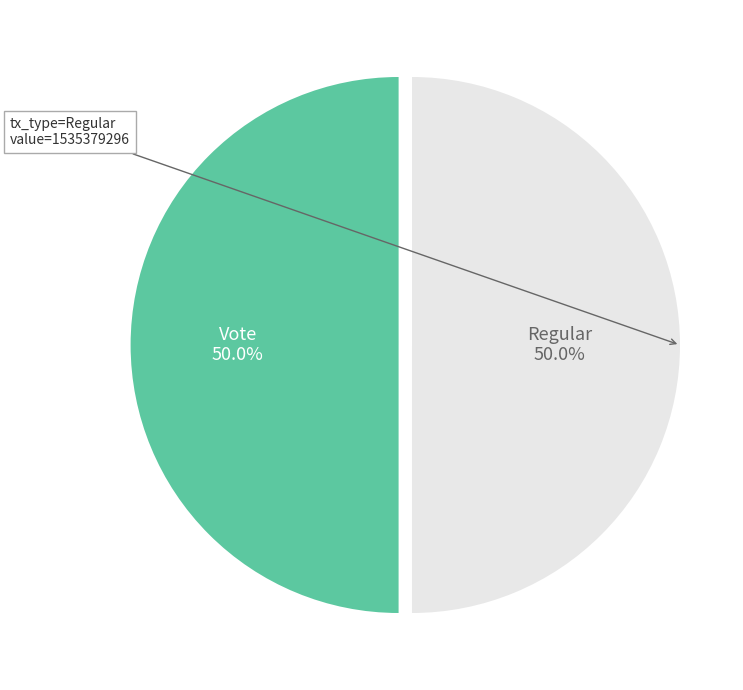

How many segments does this pie chart have?

2